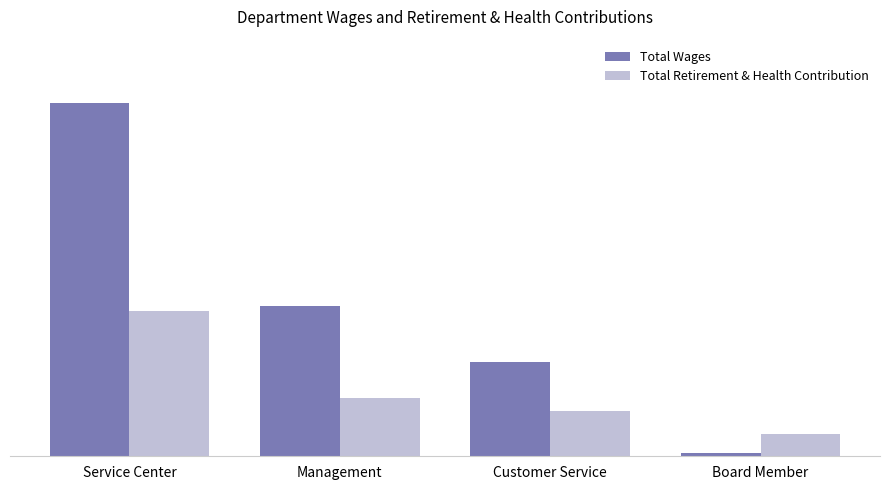

At Management, list the series in order from largest to smallest.

Total Wages, Total Retirement & Health Contribution